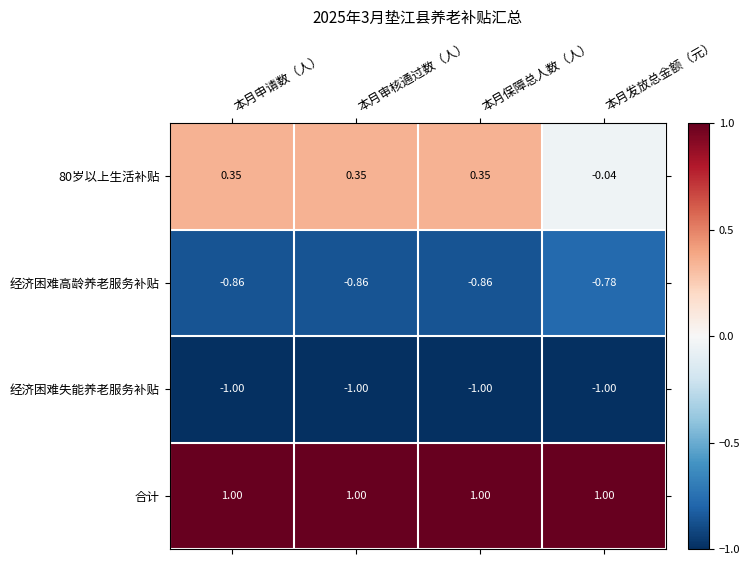

Is the value of 经济困难高龄养老服务补贴 at 本月保障总人数（人） greater than the value of 经济困难失能养老服务补贴 at 本月申请数（人）?

Yes